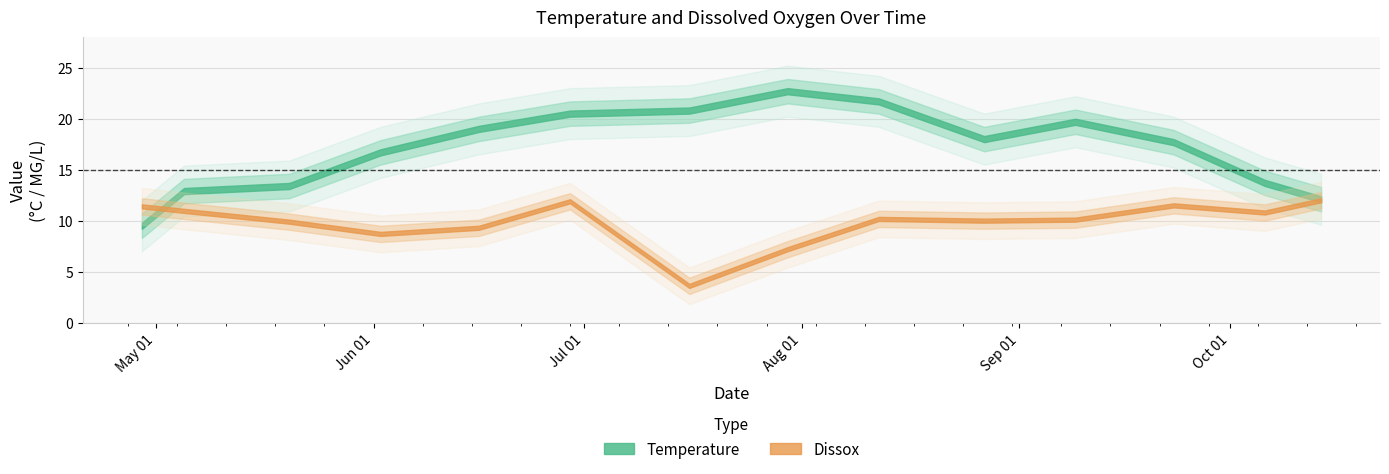

What is the sum of the Temperature values at 08/27/2015 and 09/09/2015?

37.7